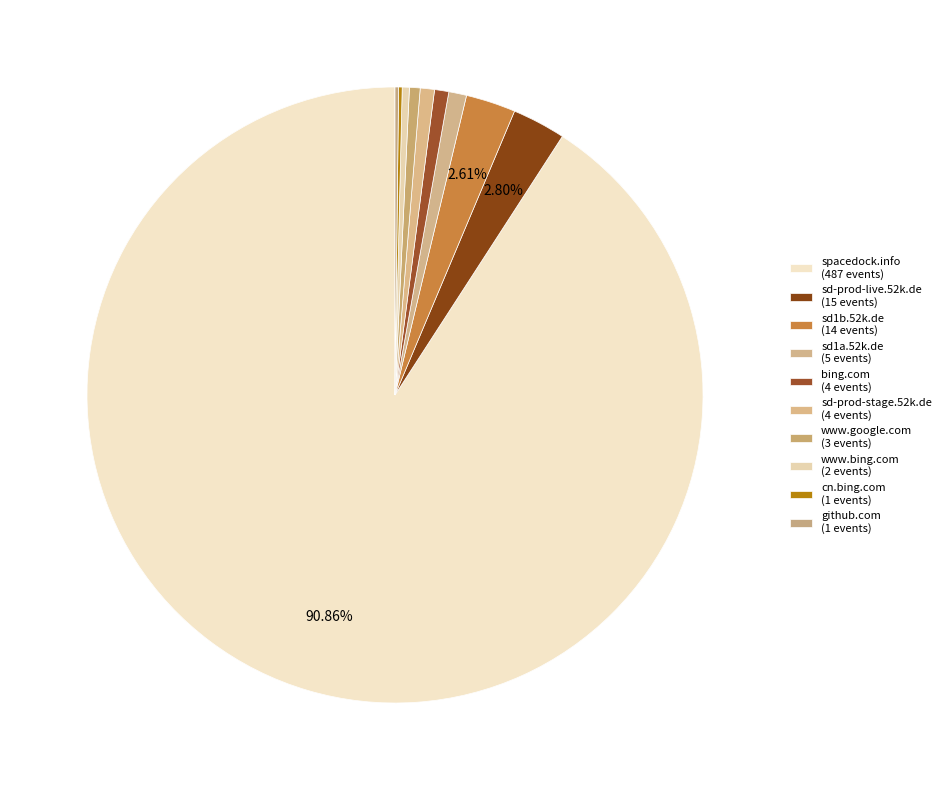

Which category has the biggest portion of the pie?

spacedock.info